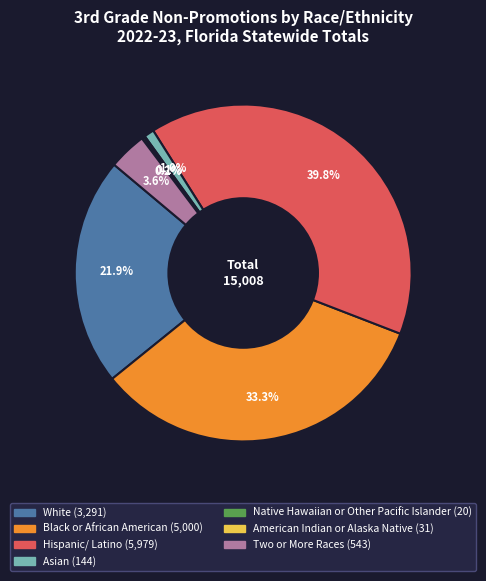

What is the largest slice in the pie chart?

Hispanic/ Latino